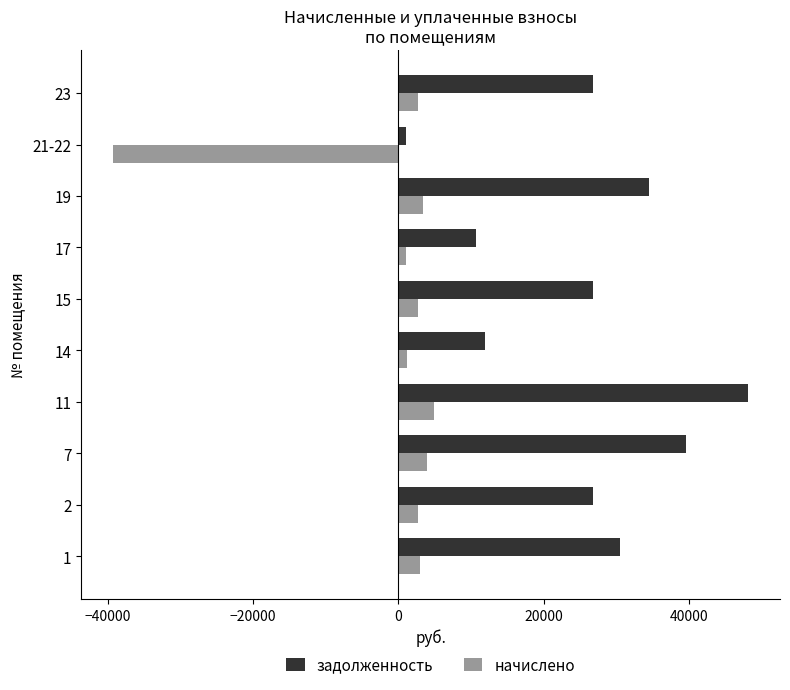

Count the number of categories in the chart.

10